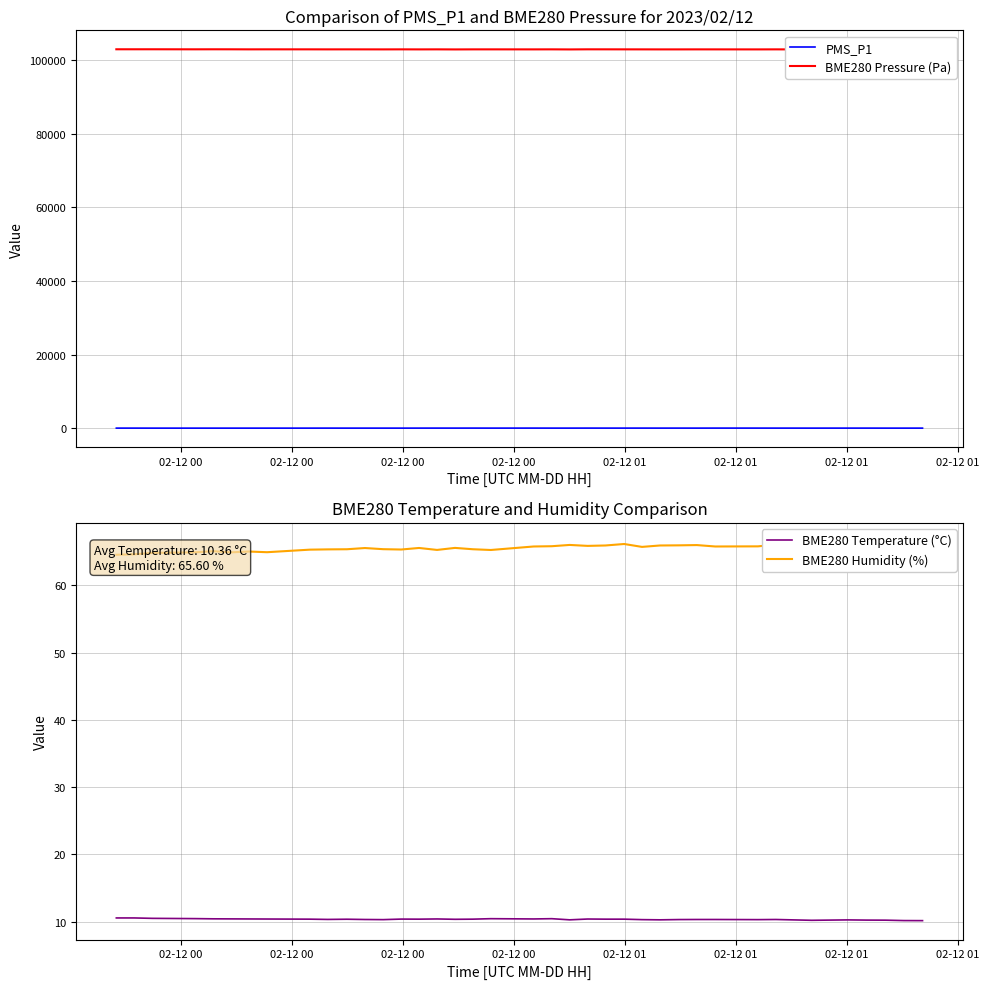

What is the minimum value for BME280 Temperature (°C)?

10.2